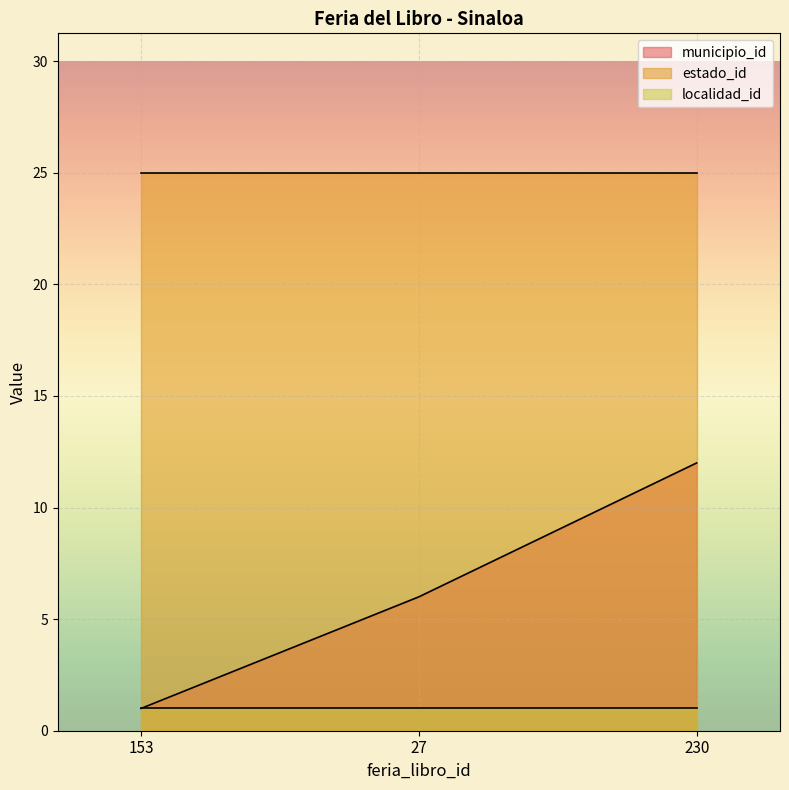

Reading left to right, what are all the values shown in this chart?

municipio_id: 153=1	27=6	230=12
estado_id: 153=25	27=25	230=25
localidad_id: 153=1	27=1	230=1